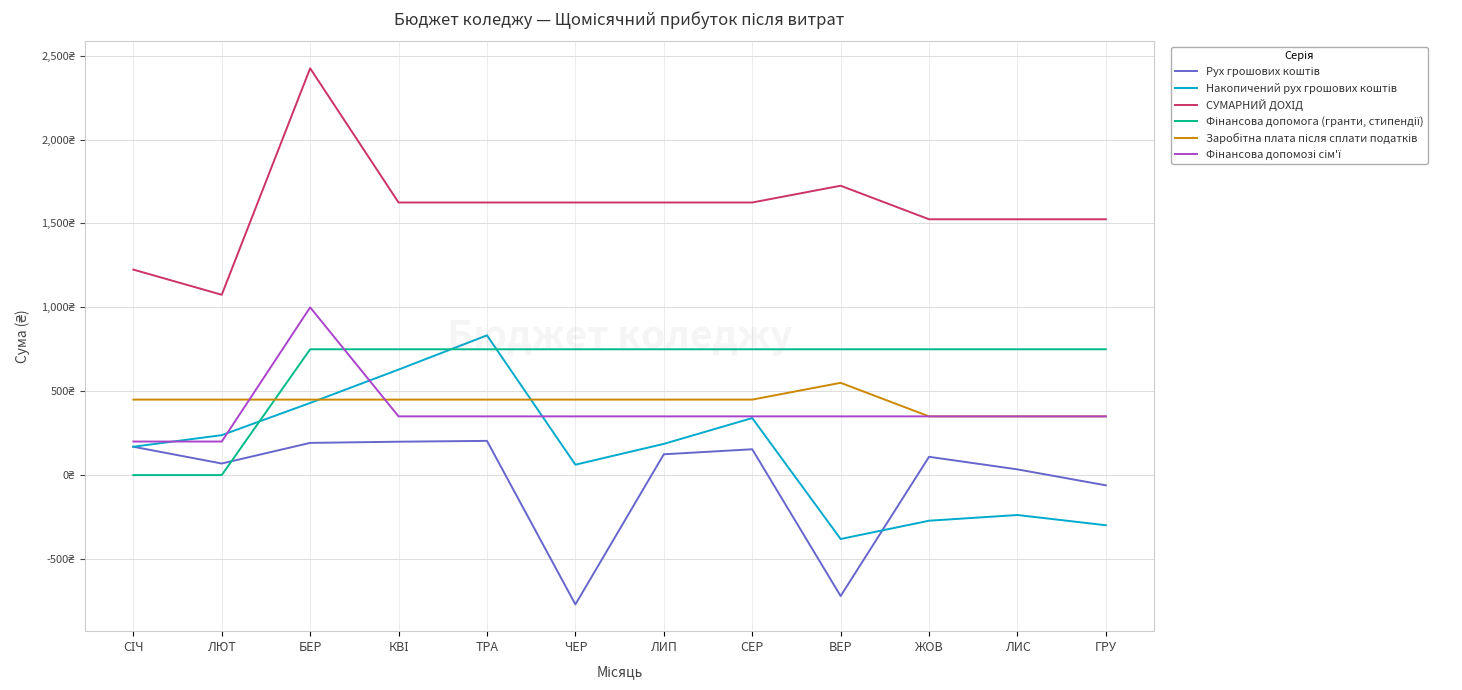

Does the chart display data point markers on the line(s)?

No